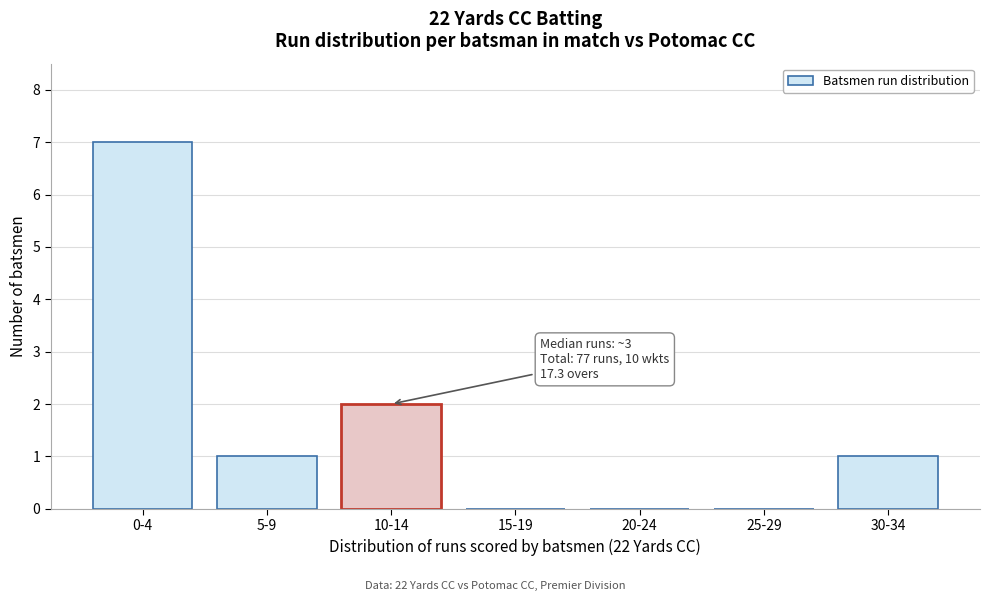

Reading left to right, extract all data points from this chart.

0-4=7	5-9=1	10-14=2	15-19=0	20-24=0	25-29=0	30-34=1